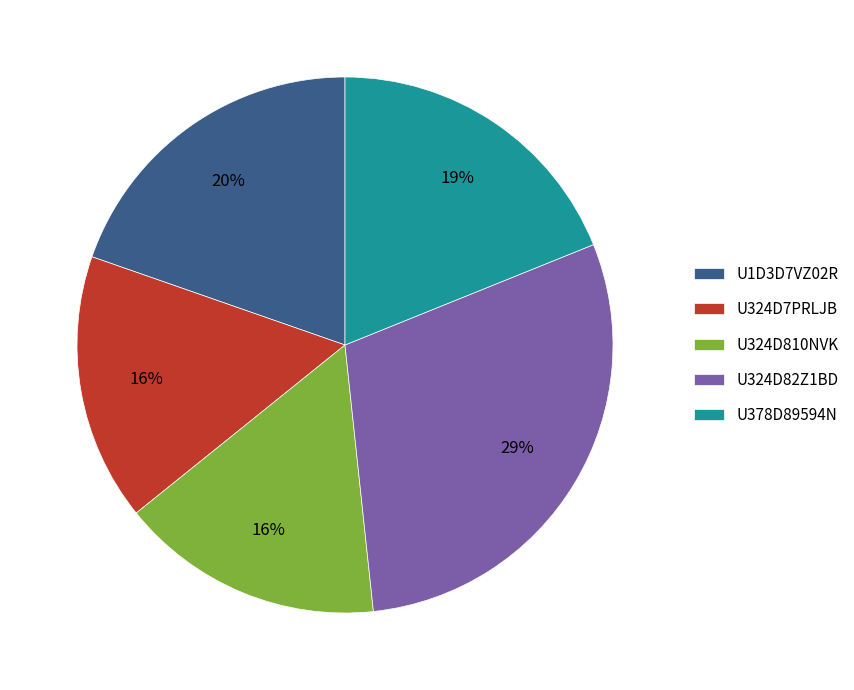

Is it true that U324D7PRLJB is 24% of the pie?

False